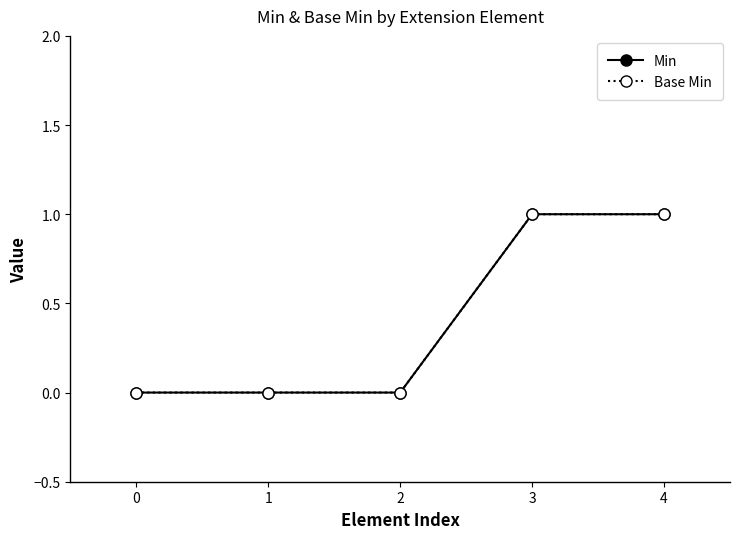

Reading left to right, transcribe all the data shown in this chart.

Min: 0=0	1=0	2=0	3=1	4=1
Base Min: 0=0	1=0	2=0	3=1	4=1